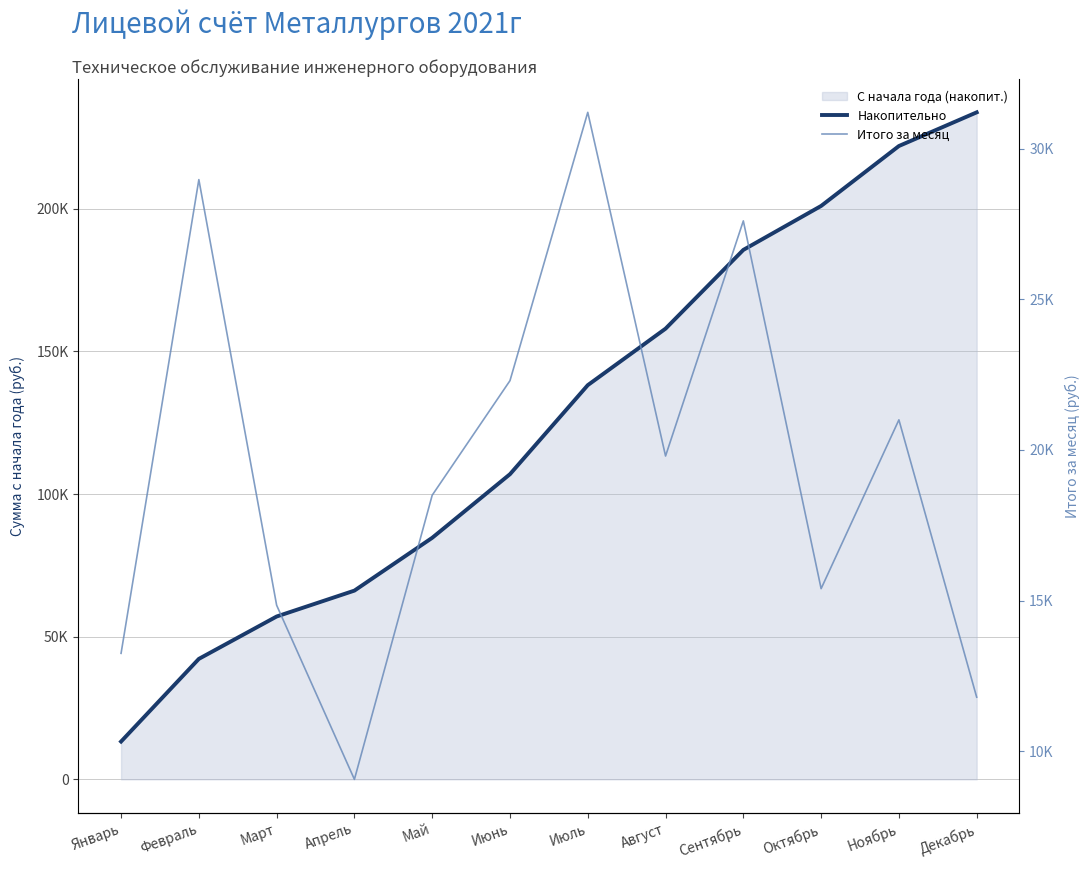

Read the Накопительно value at Ноябрь.

221947.7